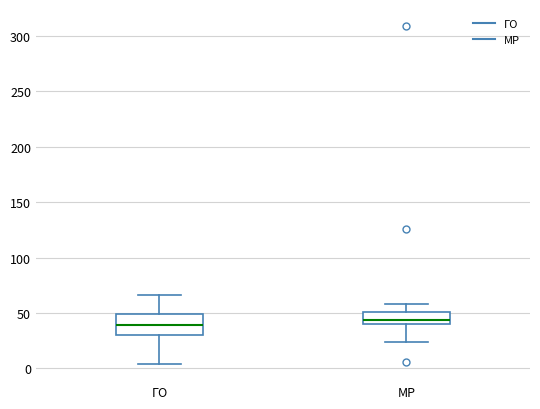

Reading left to right, read every box against the y-axis: the position of its median line, the range the box covers, and the ends of its whiskers. The values are not printed on the chart, so give them approximately, as read against the axis.

ГО: median 40, box 30 to 50, whiskers 5 to 65
МР: median 45, box 40 to 50, whiskers 25 to 60